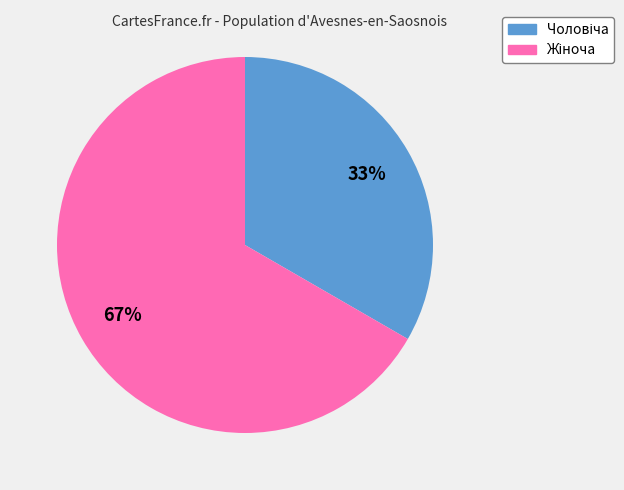

Does any single category account for the majority?

Yes